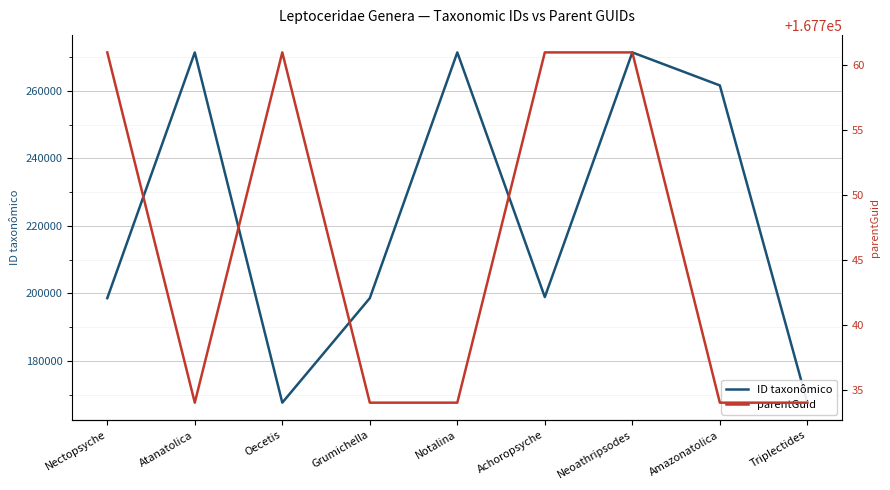

Reading left to right, extract all data points from this chart.

ID taxonômico: 198627	271324	167699	198621	271340	198948	271339	261570	167696
parentGuid: 167761	167734	167761	167734	167734	167761	167761	167734	167734